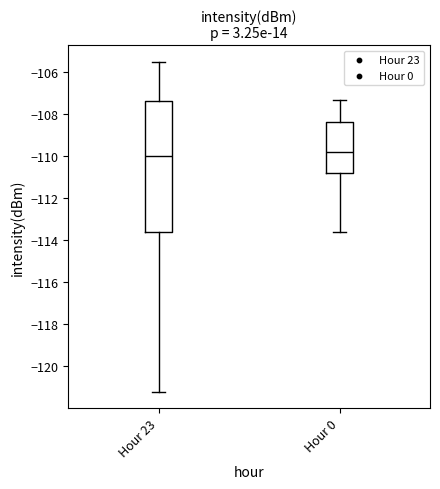

Where does the lower whisker of the box for Hour 23 end on the y-axis? The values are not printed on the chart, so give them approximately, as read against the axis.

-121.2